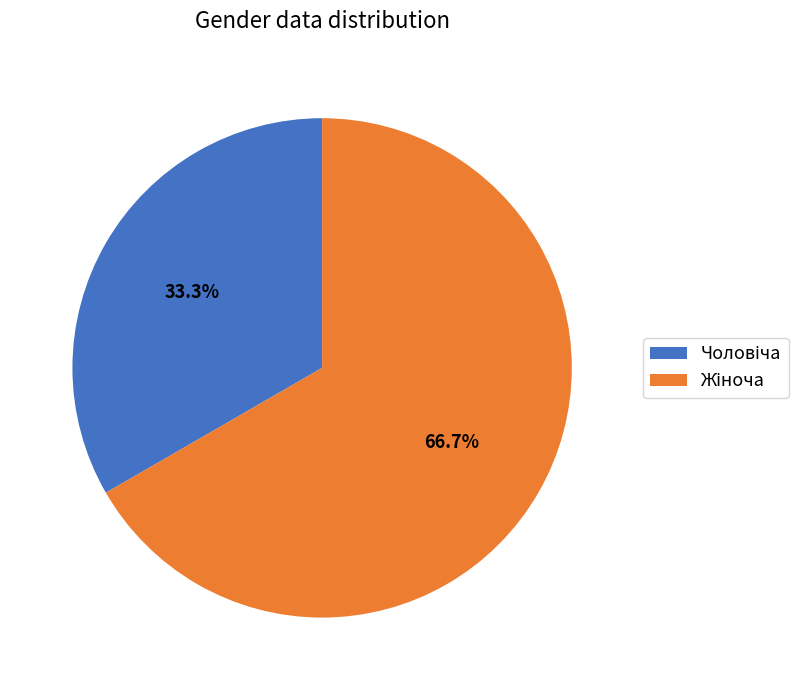

Count the number of slices in the pie.

2